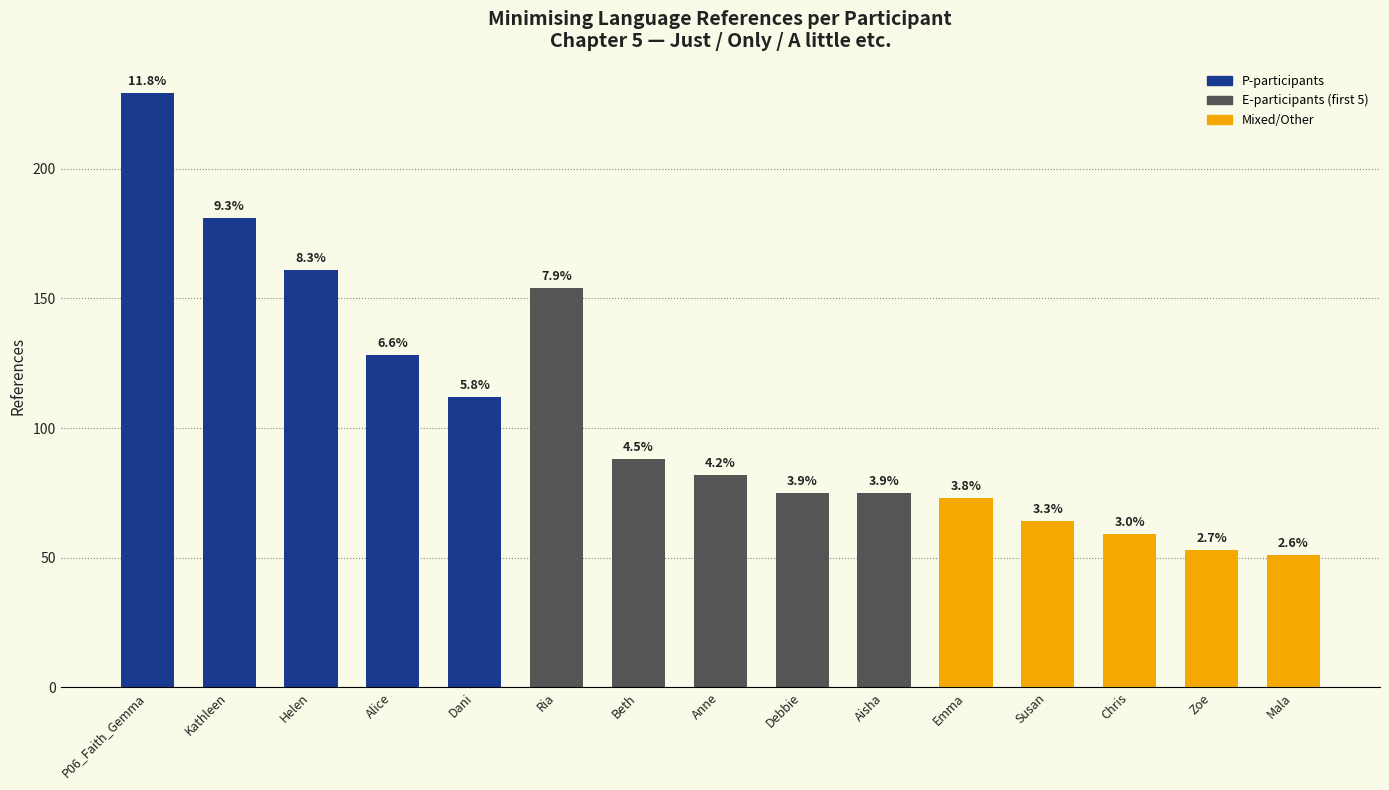

List the labels in order of value, smallest first.

Mala, Zoe, Chris, Susan, Emma, Debbie, Aisha, Anne, Beth, Dani, Alice, Ria, Helen, Kathleen, P06_Faith_Gemma